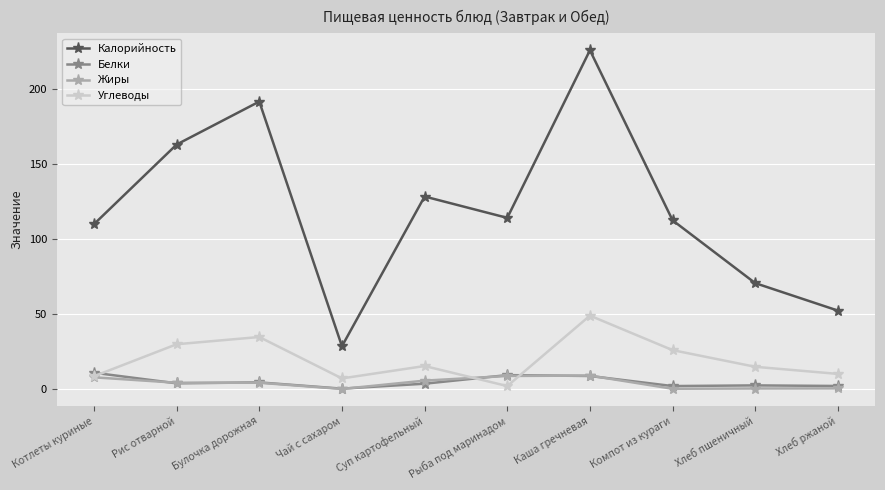

Is it true that Калорийность equals 18.0 at Чай с сахаром?

False